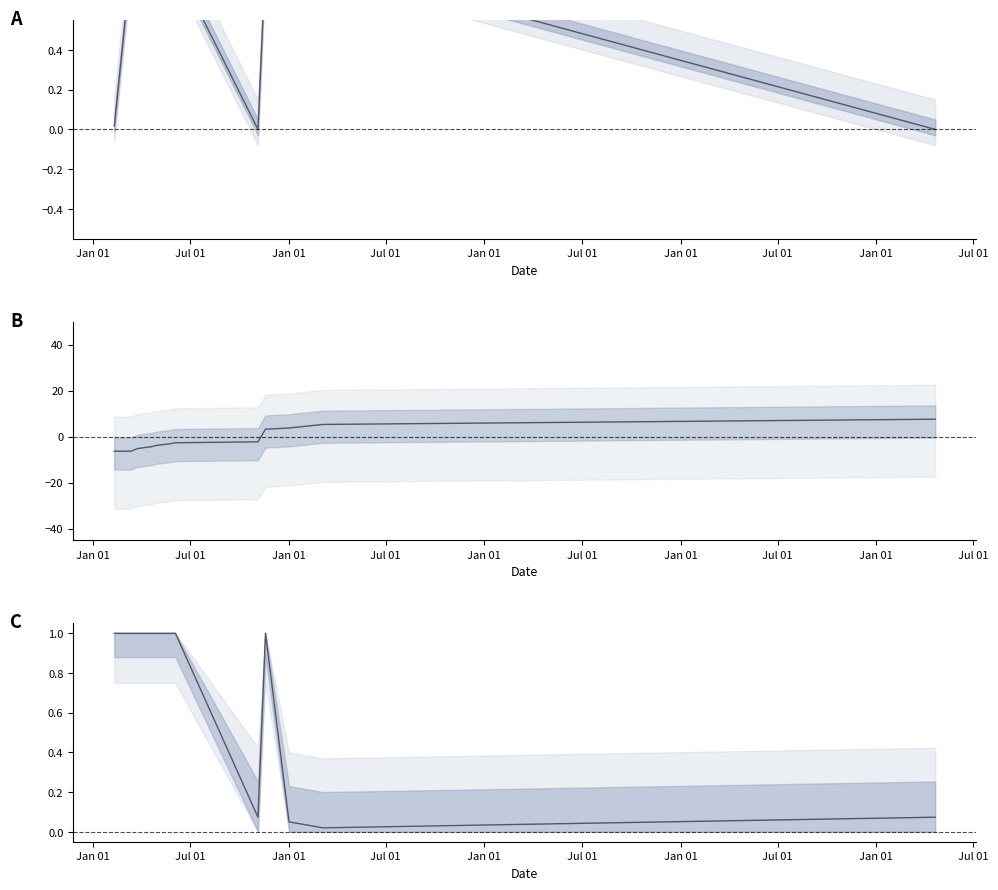

Between Jan 01 and Jul 01, which is larger?

Jul 01